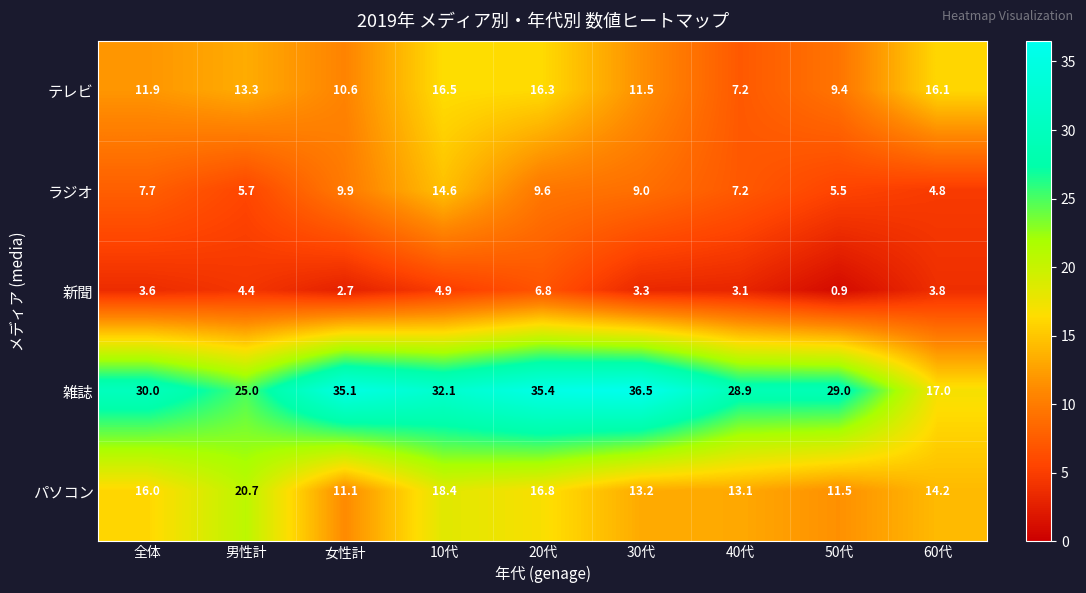

At 女性計, list the series in order from smallest to largest.

新聞, ラジオ, テレビ, パソコン, 雑誌